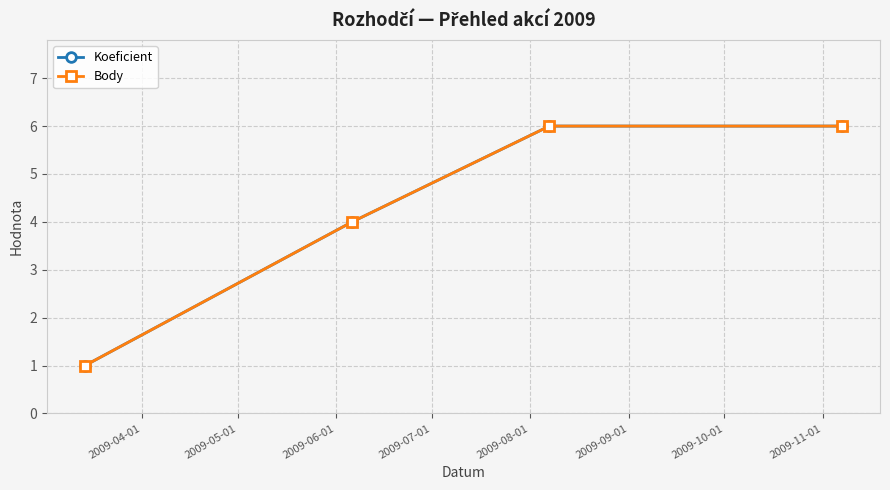

True or false: Koeficient and Body intersect in this chart.

False